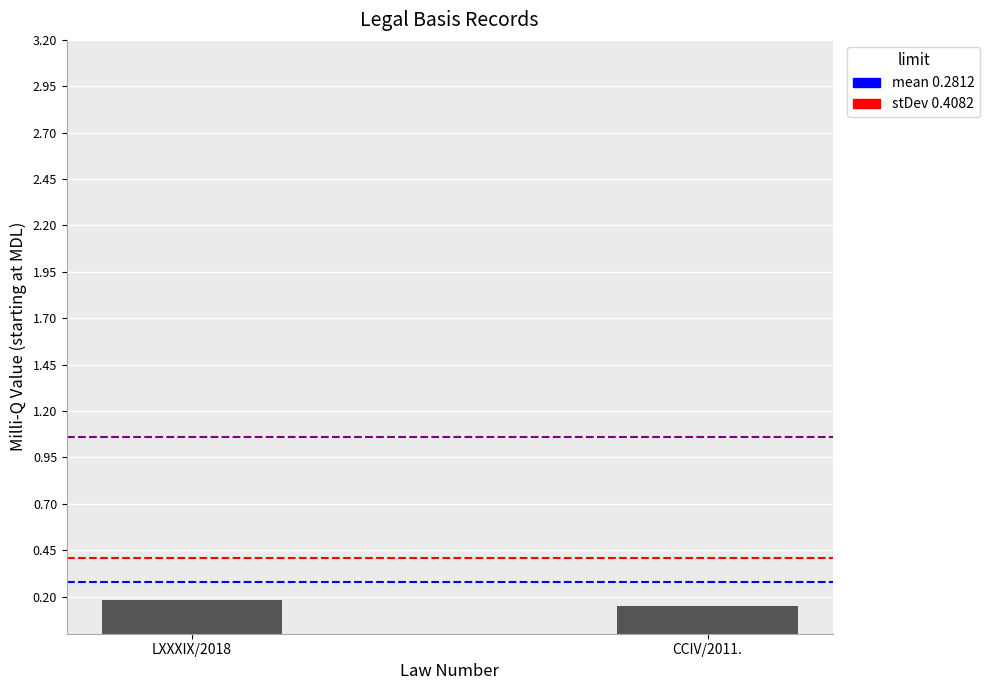

How many data points does each series have?

2